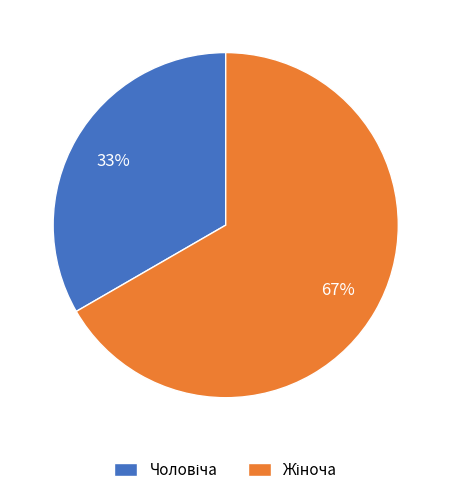

To the nearest percent, what is the average slice percentage?

50%